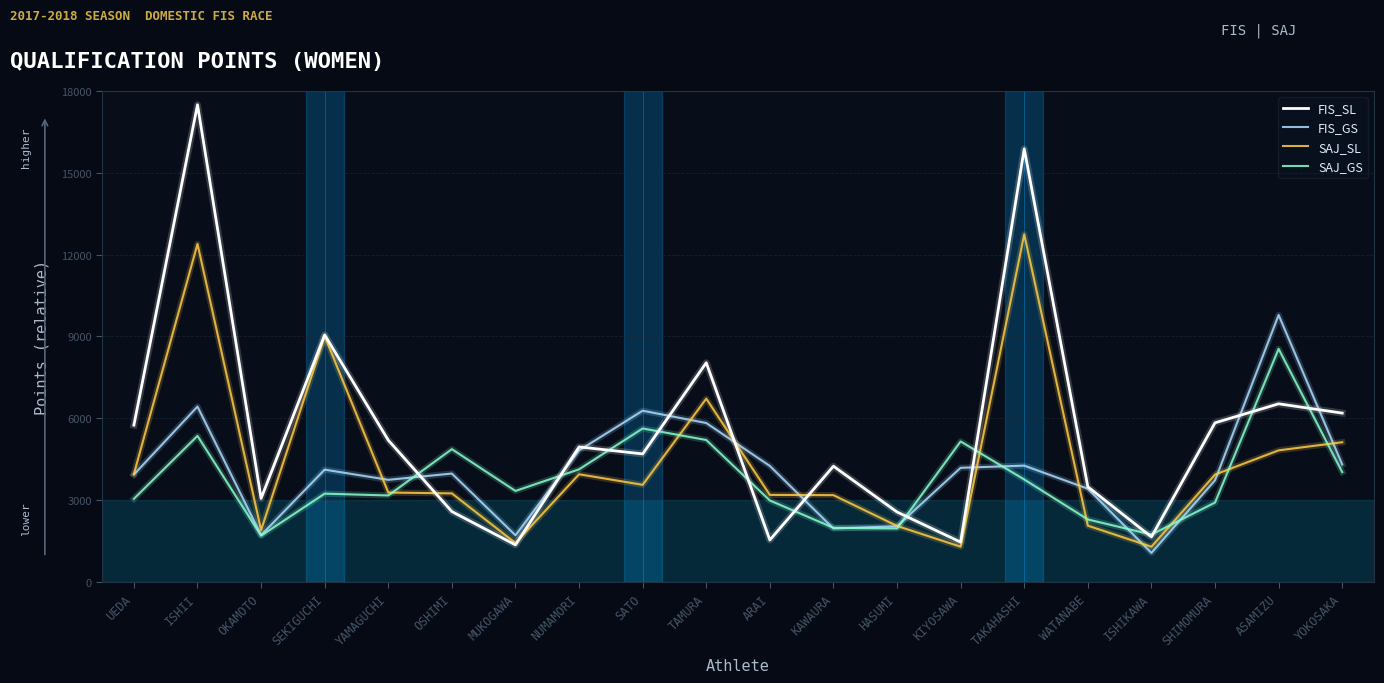

At which label does SAJ_GS first exceed 3336?

ISHII